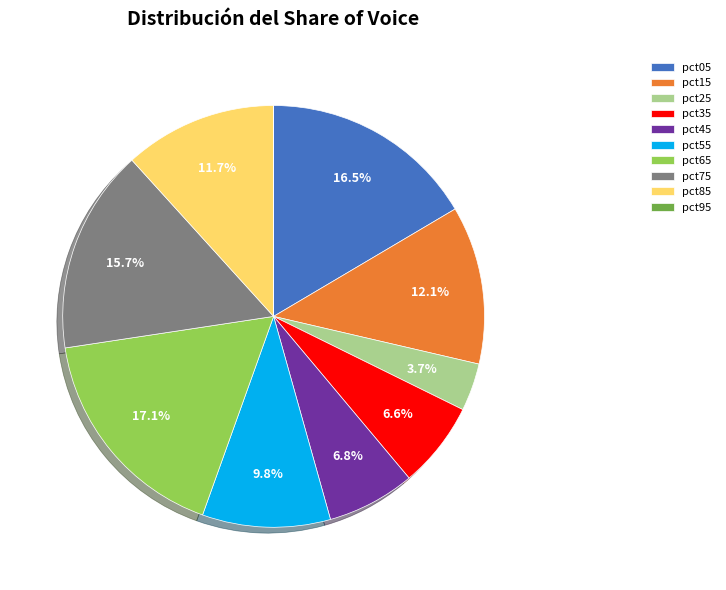

To the nearest percent, what is the average slice percentage?

10%